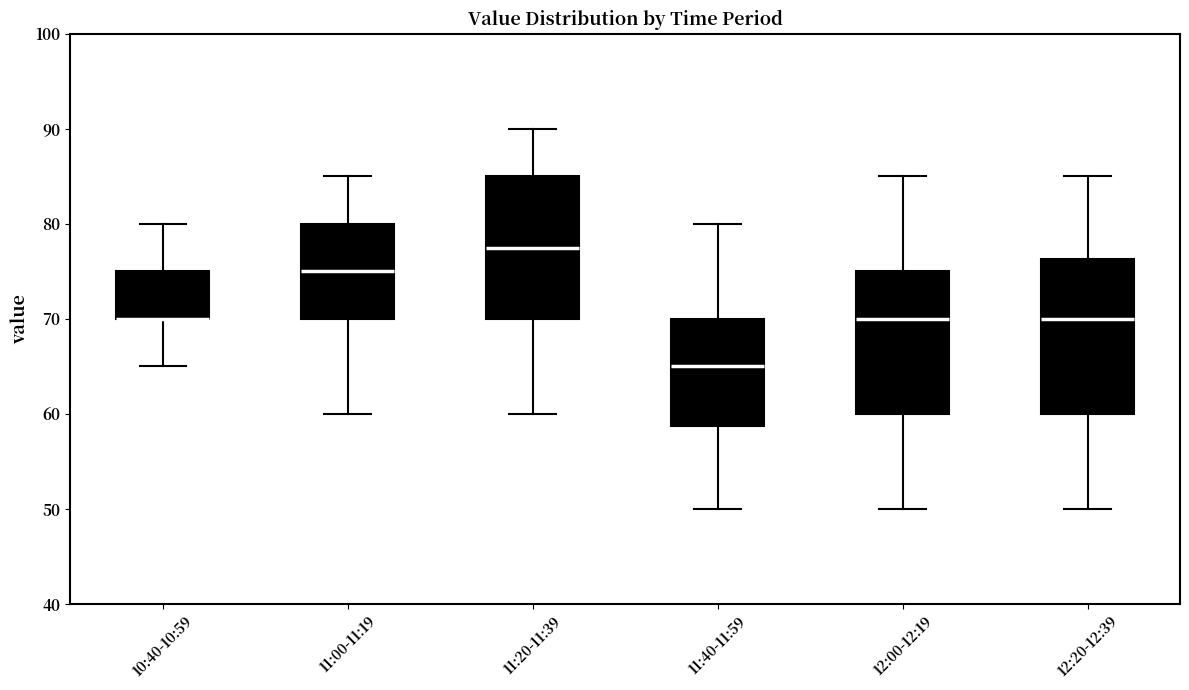

Reading left to right, read every box against the y-axis: the position of its median line, the range the box covers, and the ends of its whiskers. The values are not printed on the chart, so give them approximately, as read against the axis.

10:40-10:59: median 70 (drawn on the box's lower edge), box 70 to 75, whiskers 65 to 80
11:00-11:19: median 75, box 70 to 80, whiskers 60 to 85
11:20-11:39: median 78, box 70 to 85, whiskers 60 to 90
11:40-11:59: median 65, box 59 to 70, whiskers 50 to 80
12:00-12:19: median 70, box 60 to 75, whiskers 50 to 85
12:20-12:39: median 70, box 60 to 76, whiskers 50 to 85